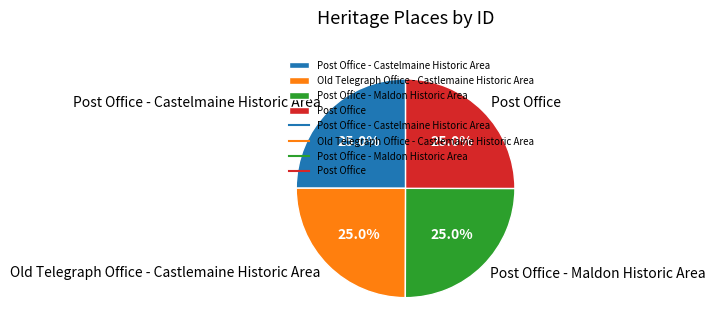

The Old Telegraph Office - Castlemaine Historic Area slice represents 32% of the pie. True or false?

False